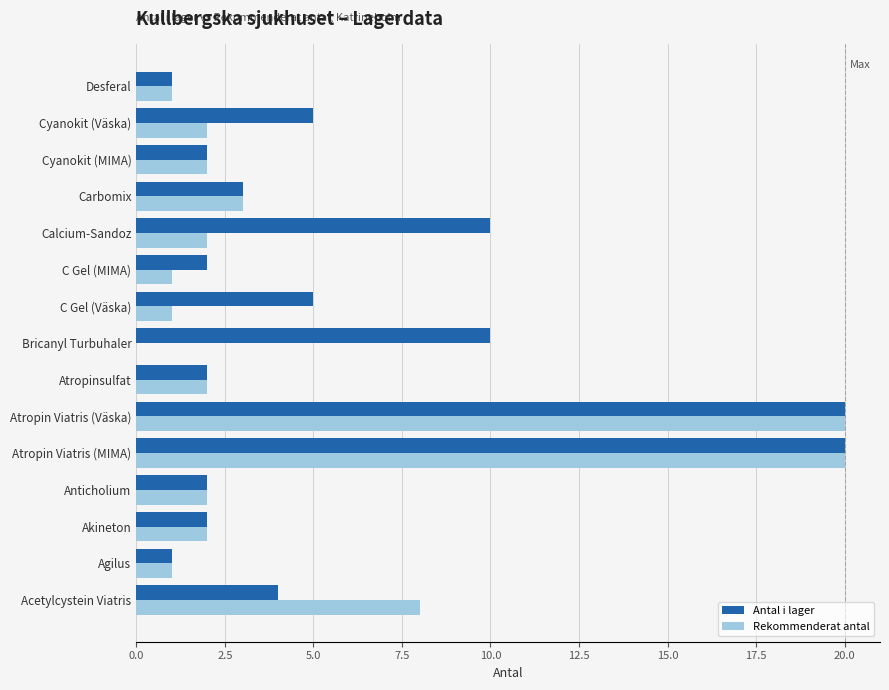

What is the sum of the Rekommenderat antal values at Atropin Viatris (MIMA) and Calcium-Sandoz?

22